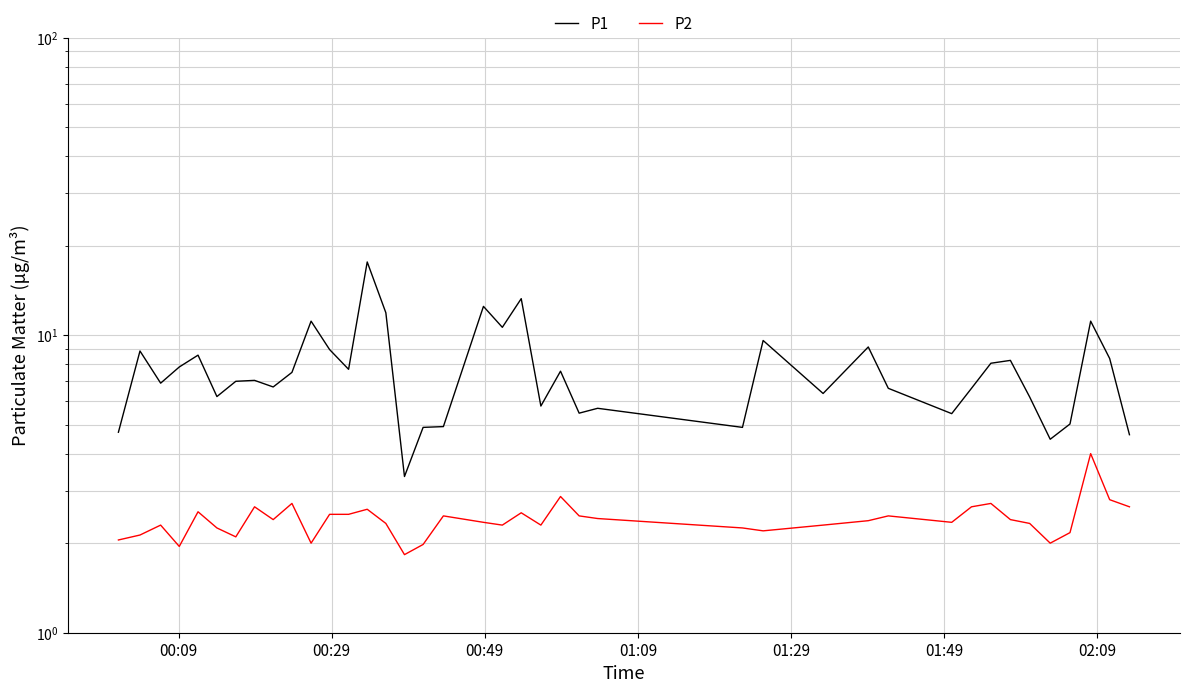

At how many categories does at least one series exceed 7?

20